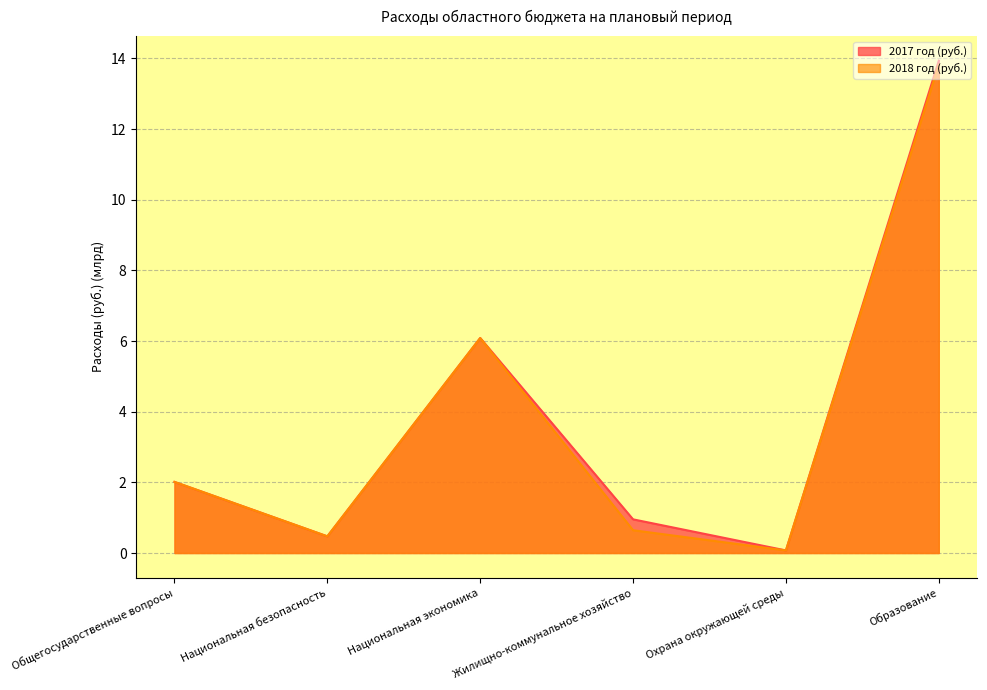

What is the difference between the maximum and minimum values in the 2017 год (руб.) series?

13.9